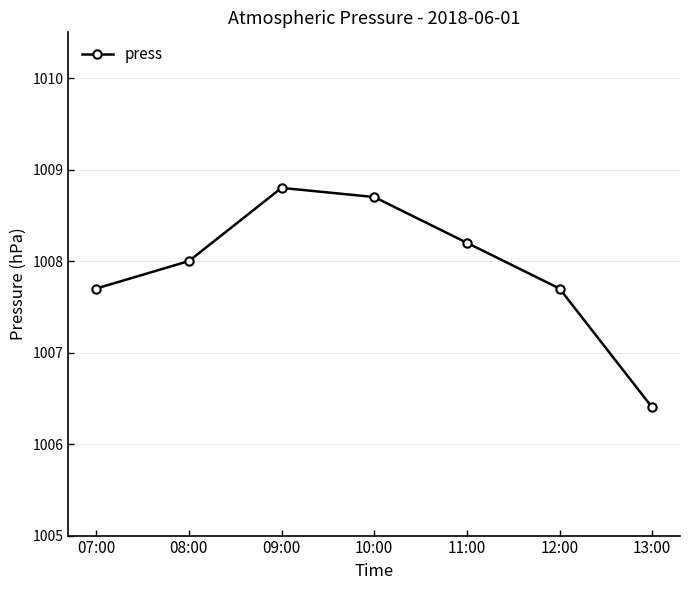

What is the value of the 4th point from the left?

1008.7